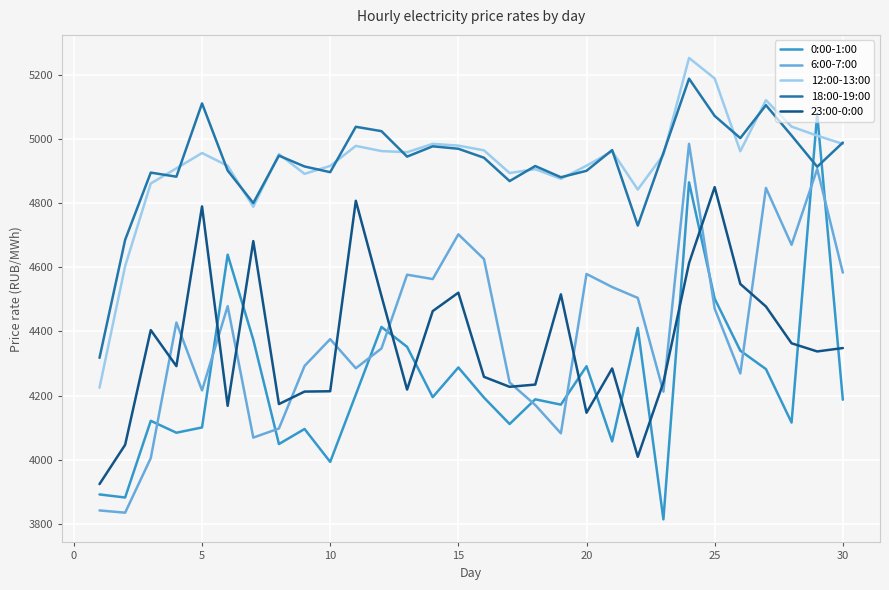

What is the smallest value displayed?

3813.7